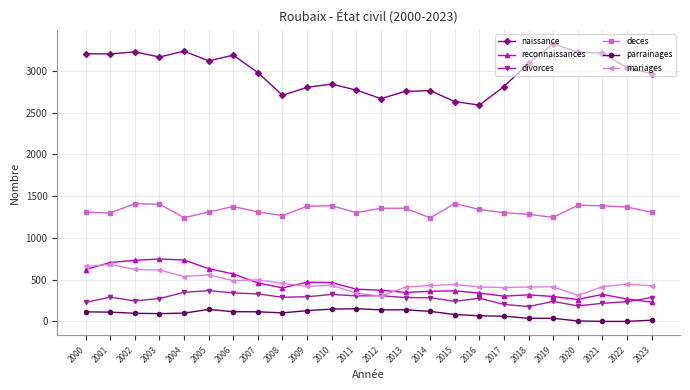

What is the value of the mariages point at the 11th from the left?

433